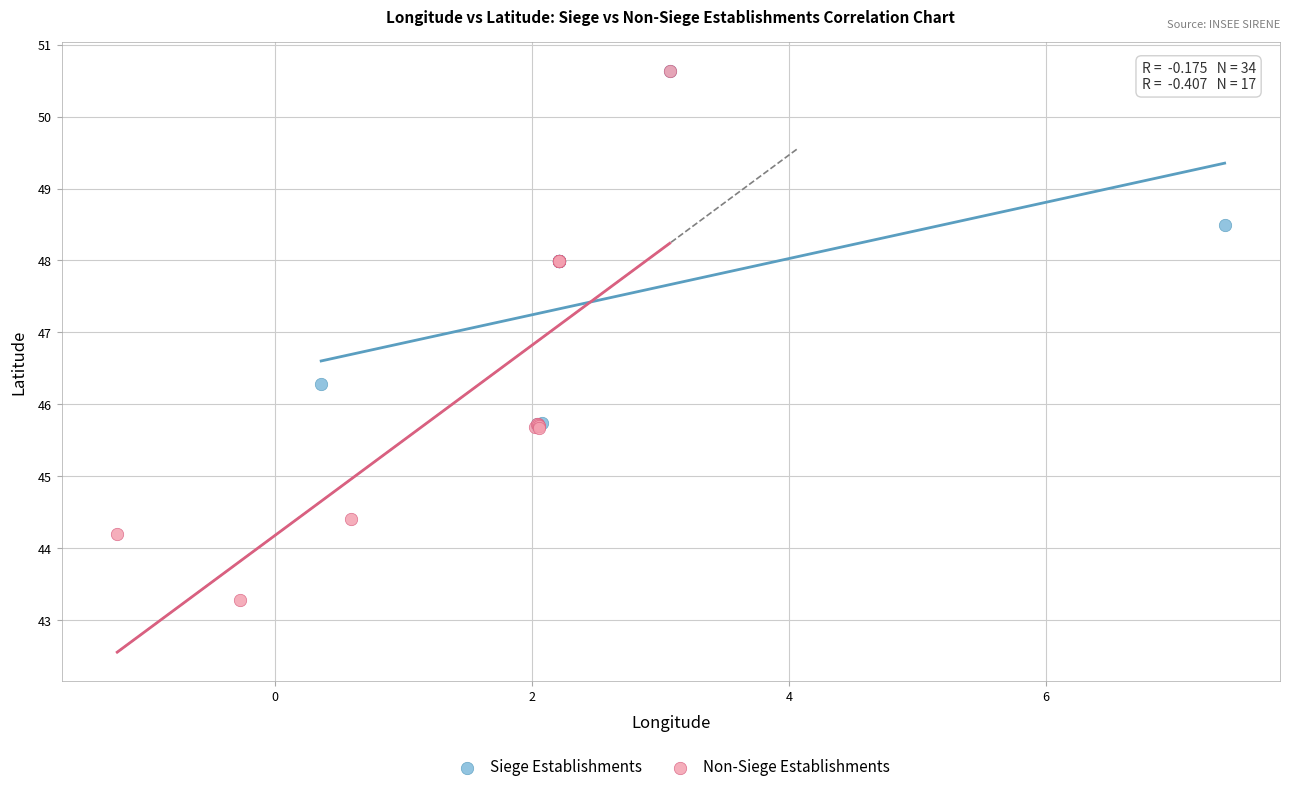

Which series has the widest spread of Y values?

Non-Siege Establishments